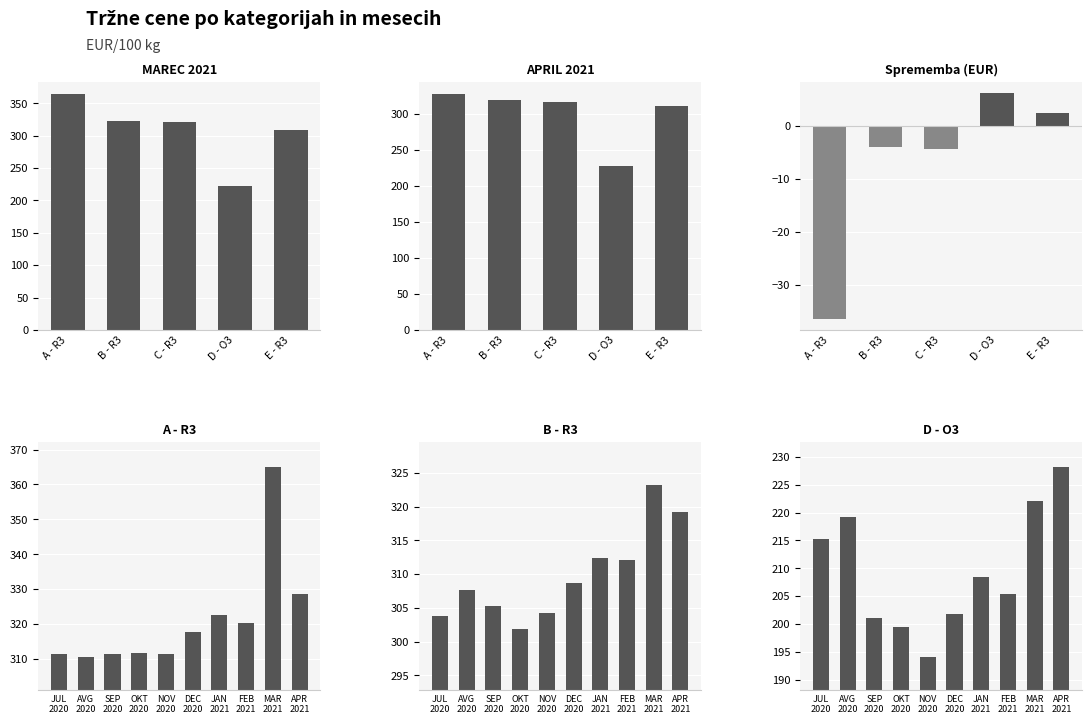

What is the total value across all series at NOV 2020?

809.7